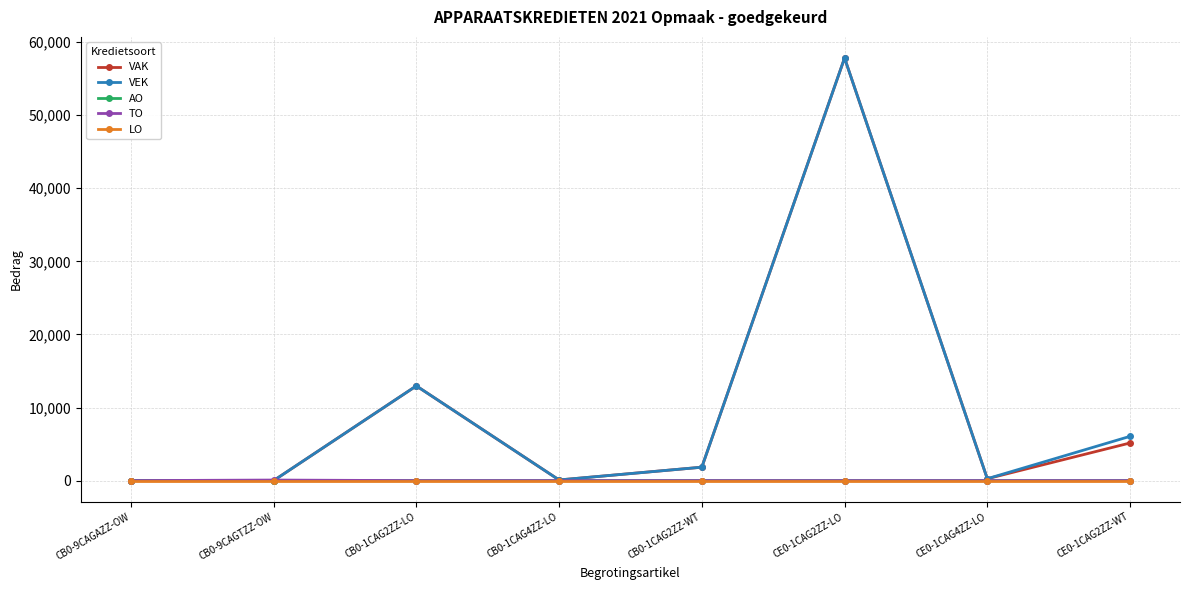

True or false: VEK has more than 0 interior local peaks.

True